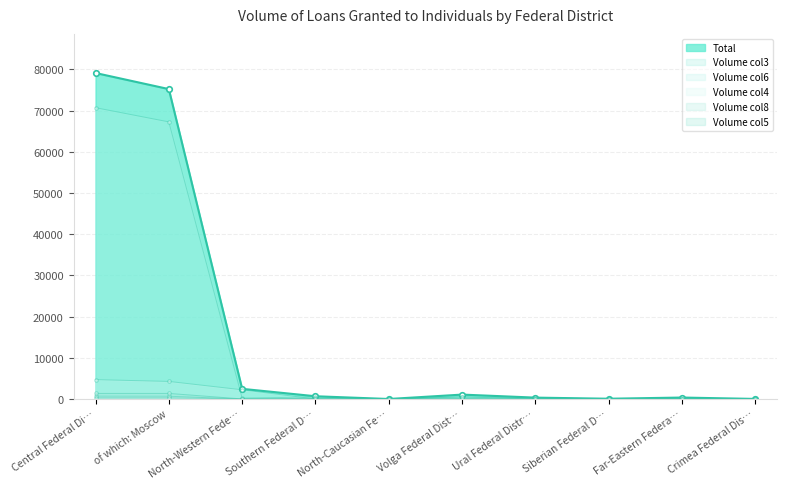

What is the difference between the second highest and second lowest values in the Volume col4 series?

666